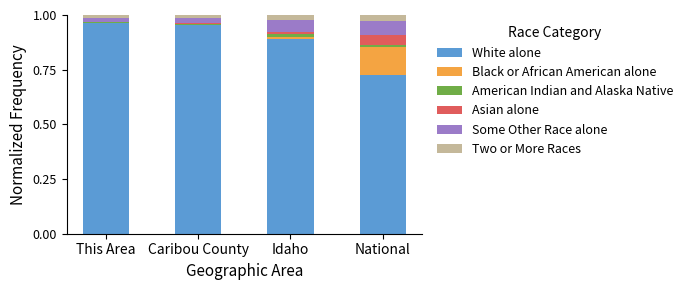

The value of White alone at National is 0.4. True or false?

False